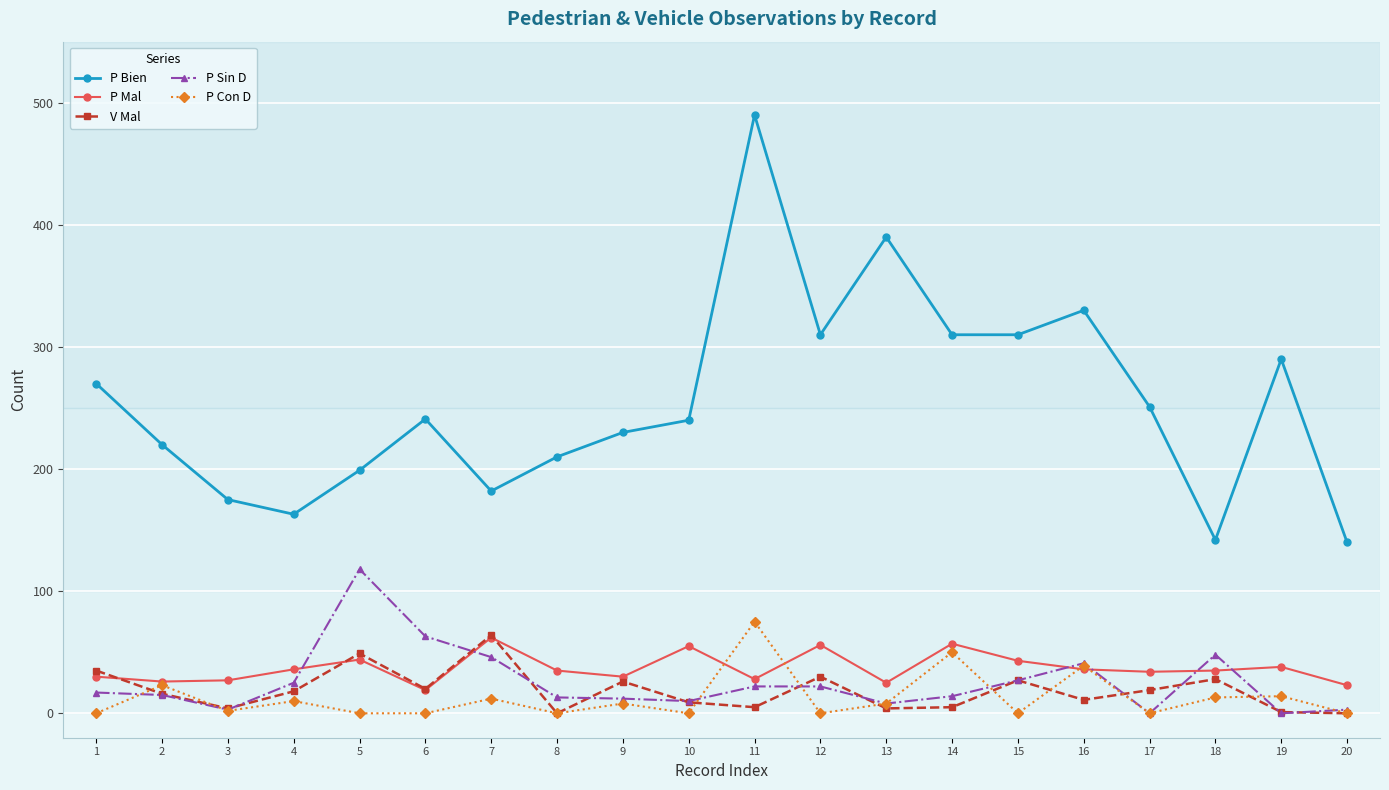

How many data points in P Sin D are less than 17?

10